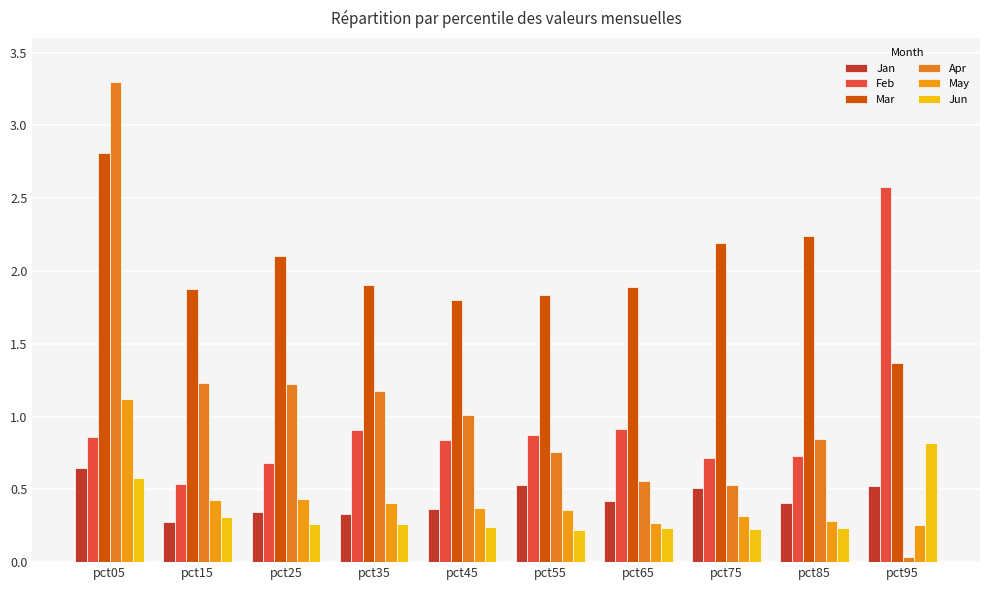

The value of Jun at pct95 is 1.1. True or false?

False